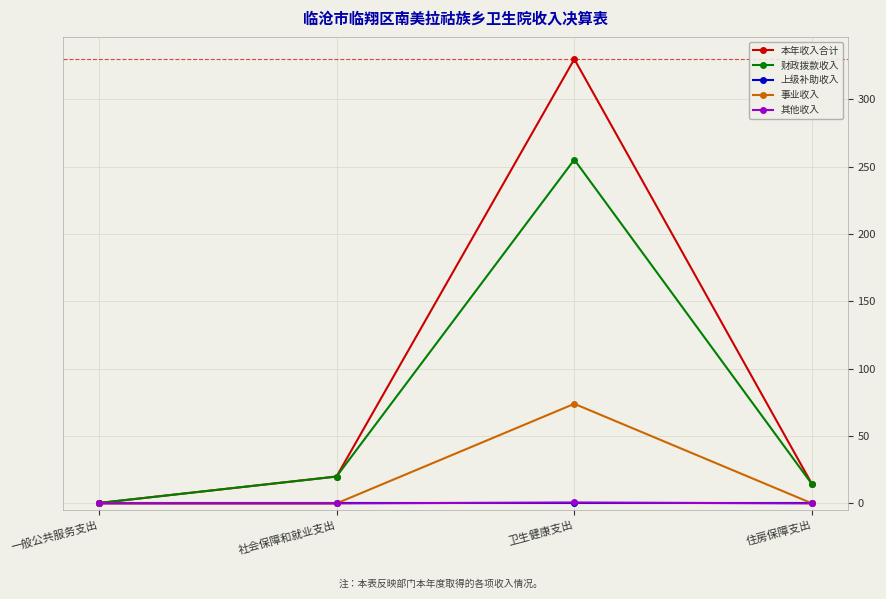

Between 社会保障和就业支出 and 卫生健康支出, which series saw the biggest shift?

本年收入合计